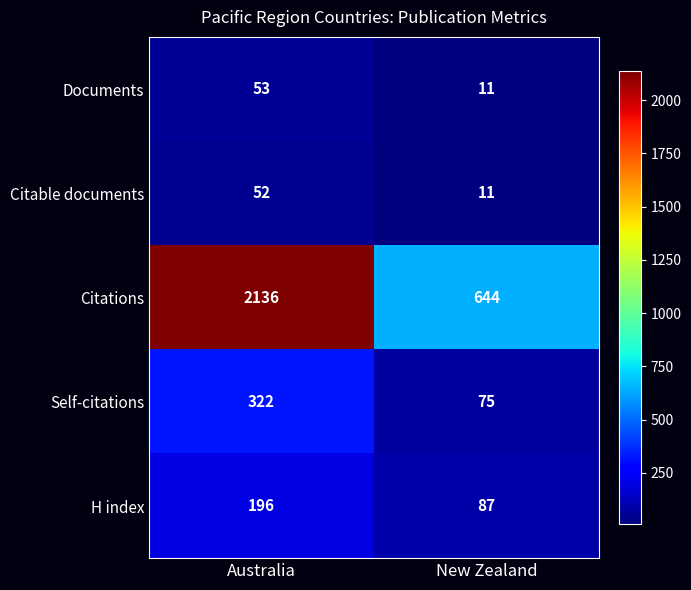

The Citable documents series shows 11 at New Zealand. True or false?

True